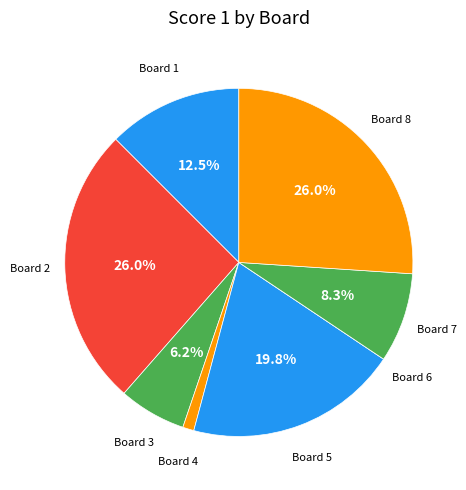

Is there a majority slice in this chart?

No